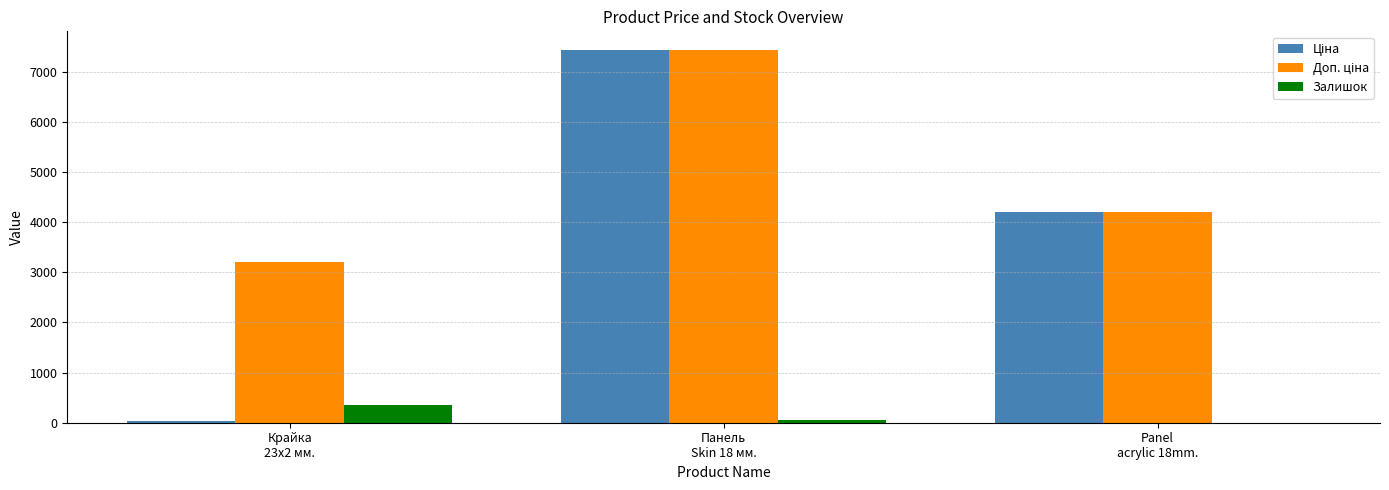

What is the greatest value displayed?

7436.2